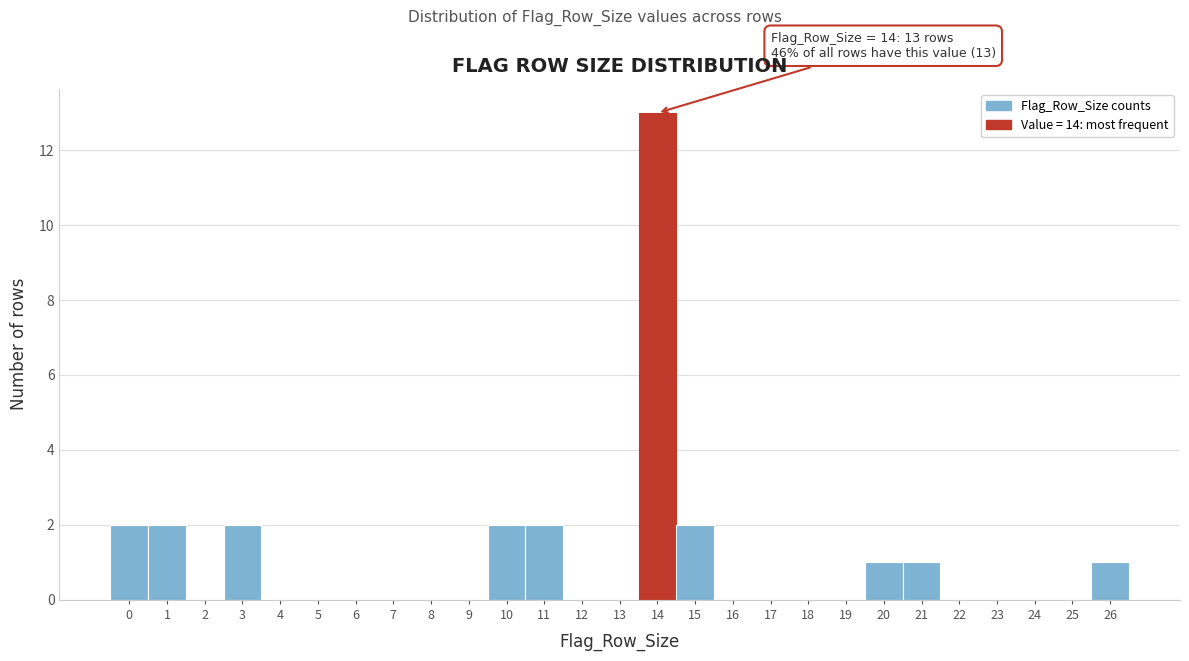

Over which range of the x-axis is the bar tallest?

13.5 to 14.5